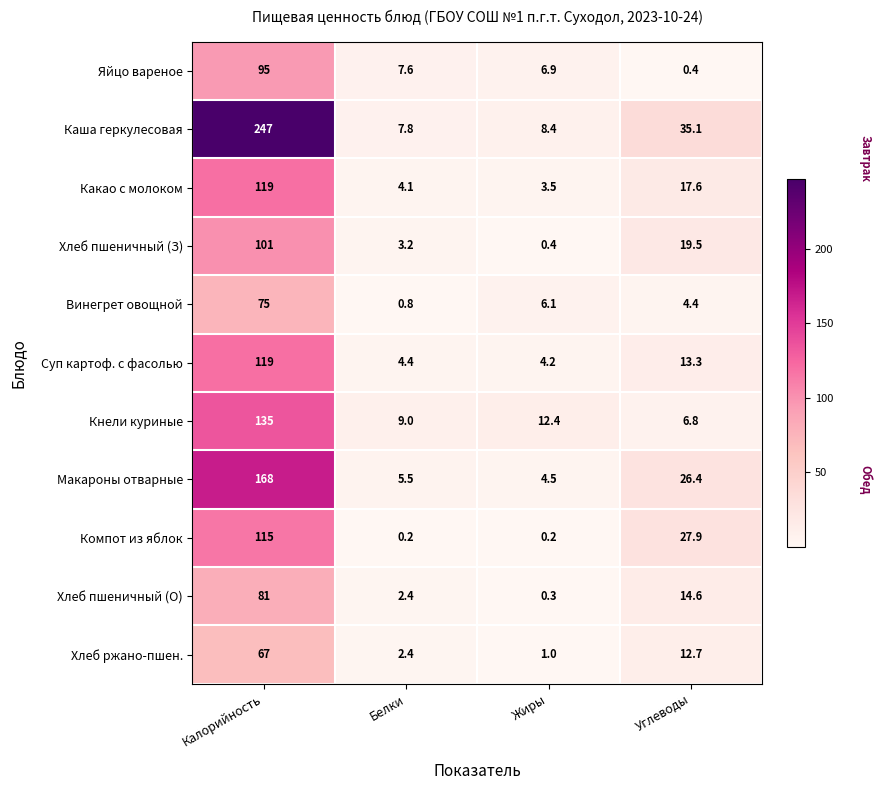

What is the total value across all series at Углеводы?

178.7